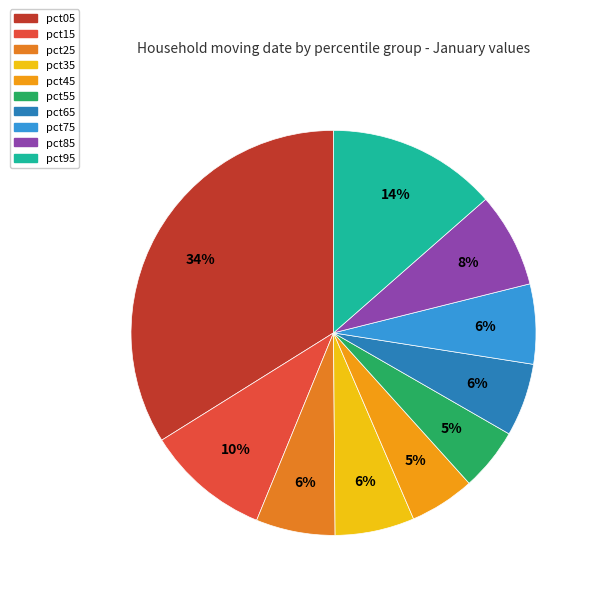

What is the largest slice in the pie chart?

pct05